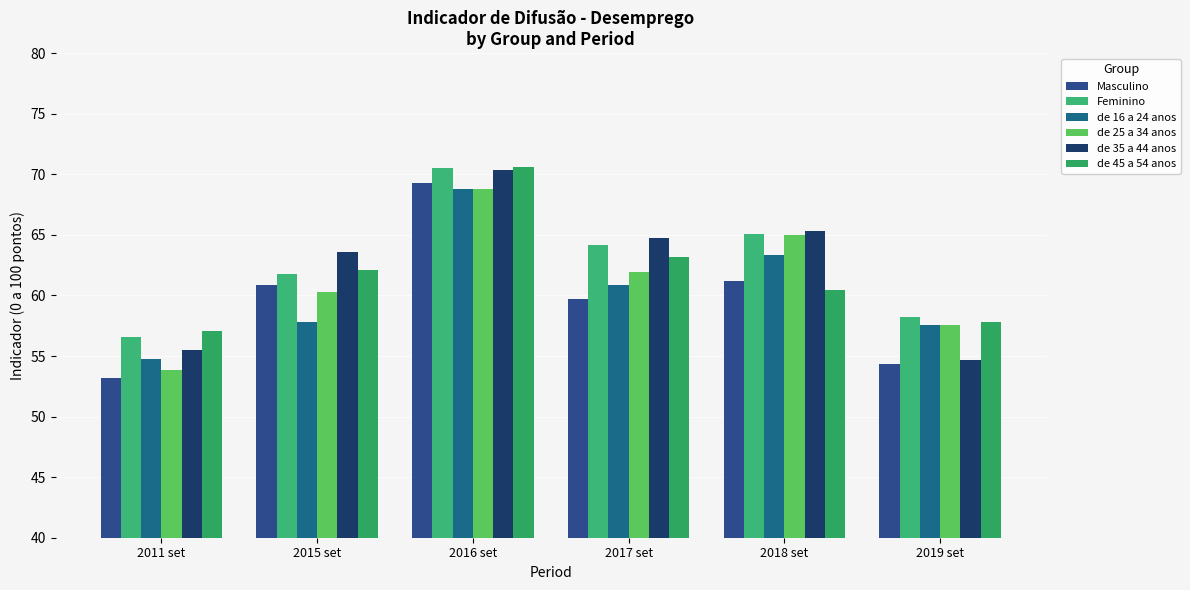

What is the value of the Feminino bar at the 3rd from the left?

70.5